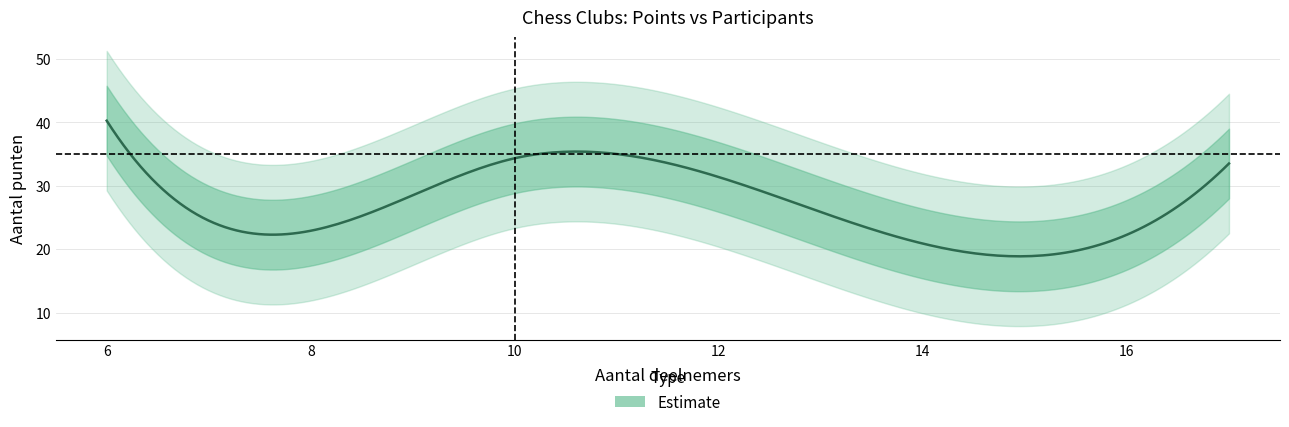

What is the maximum value shown in the chart?

47.0